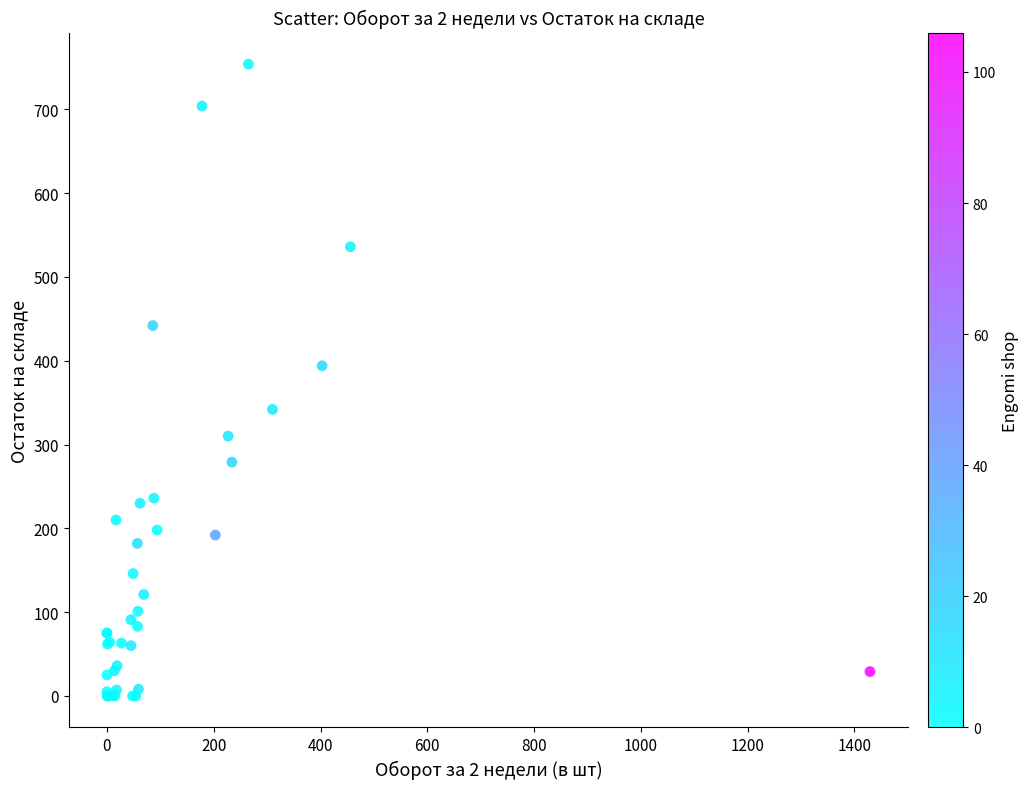

What Y value in the scatter plot is closest to 377?

394